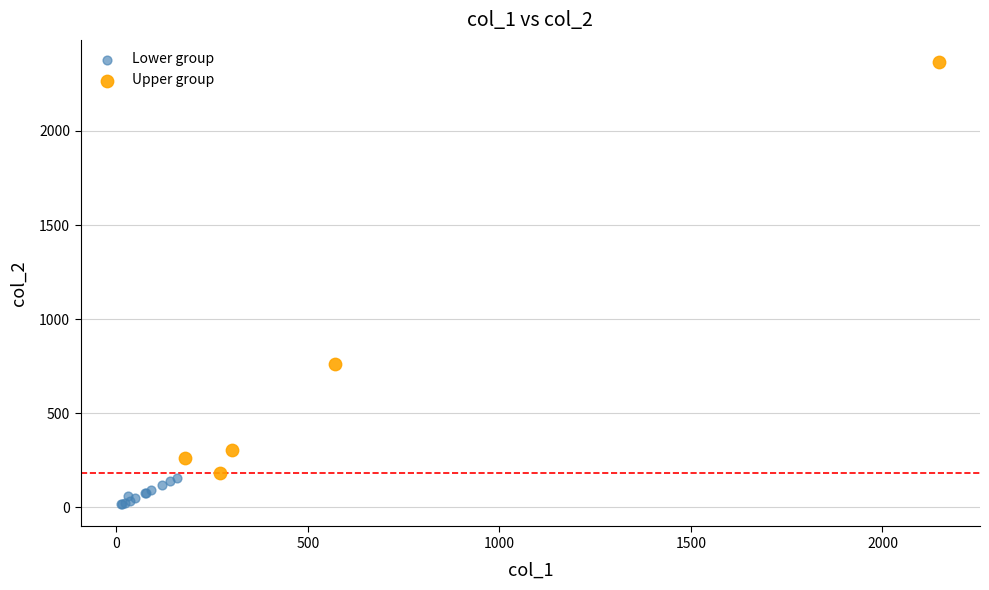

Which series reaches the minimum Y coordinate?

Lower group